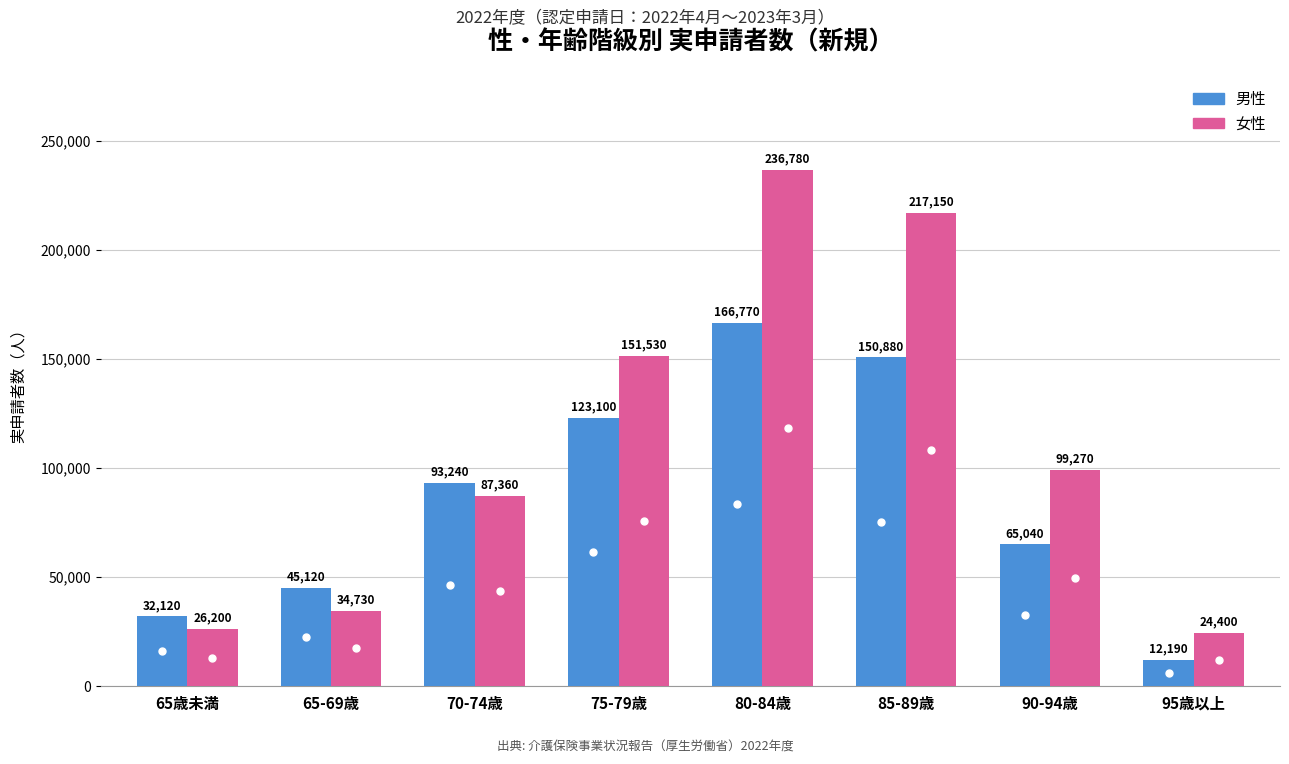

True or false: 男性 has a value of 166770 at 80-84歳.

True